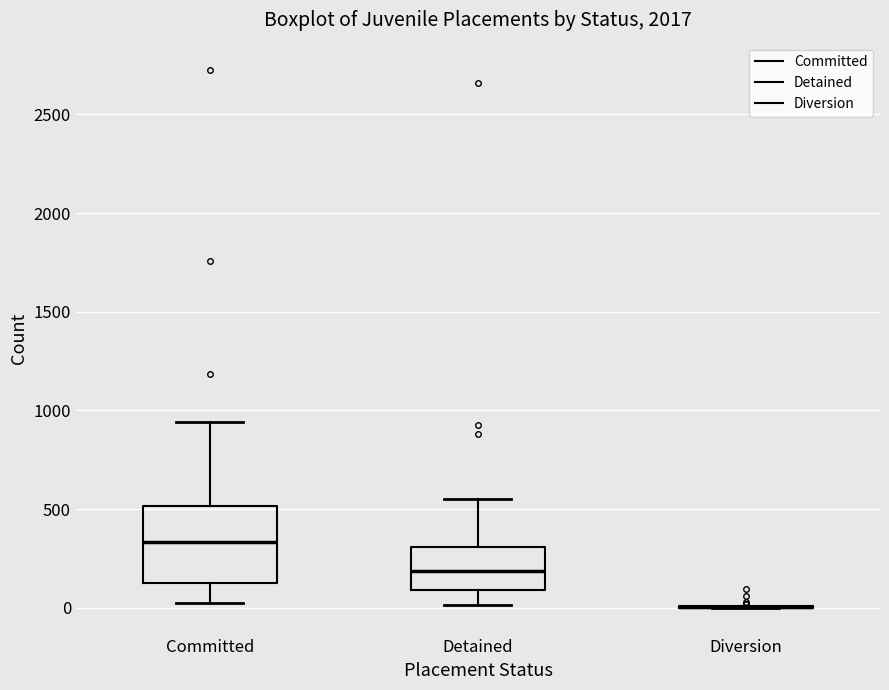

Reading left to right, read every box against the y-axis: the position of its median line, the range the box covers, and the ends of its whiskers. The values are not printed on the chart, so give them approximately, as read against the axis.

Committed: median 350, box 100 to 500, whiskers 0 to 950
Detained: median 200, box 100 to 300, whiskers 0 to 550
Diversion: box collapsed to a line at 0, whiskers 0 to 0